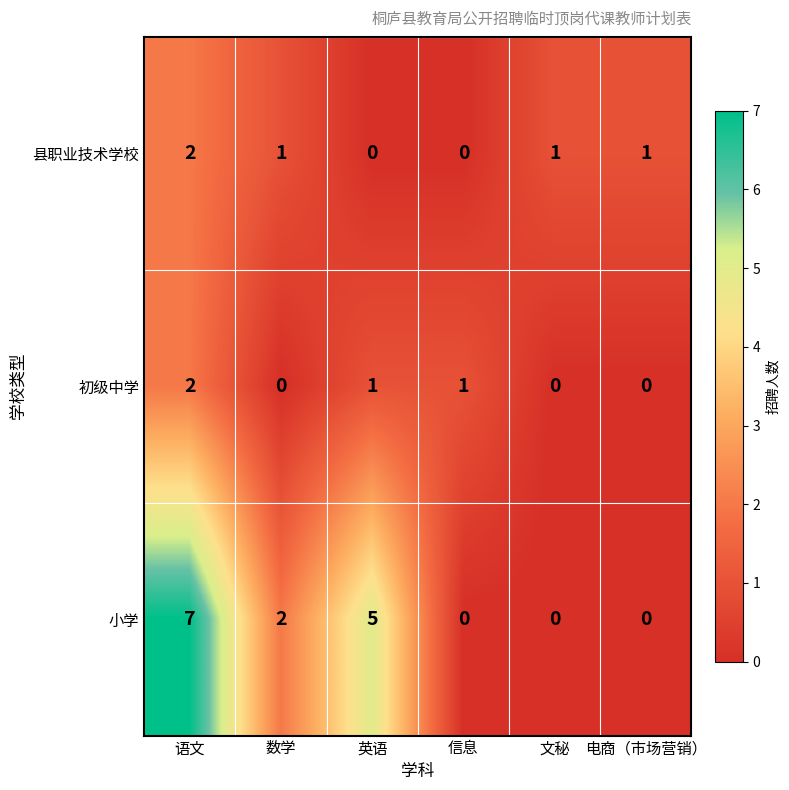

Which series has the largest total across all categories?

小学